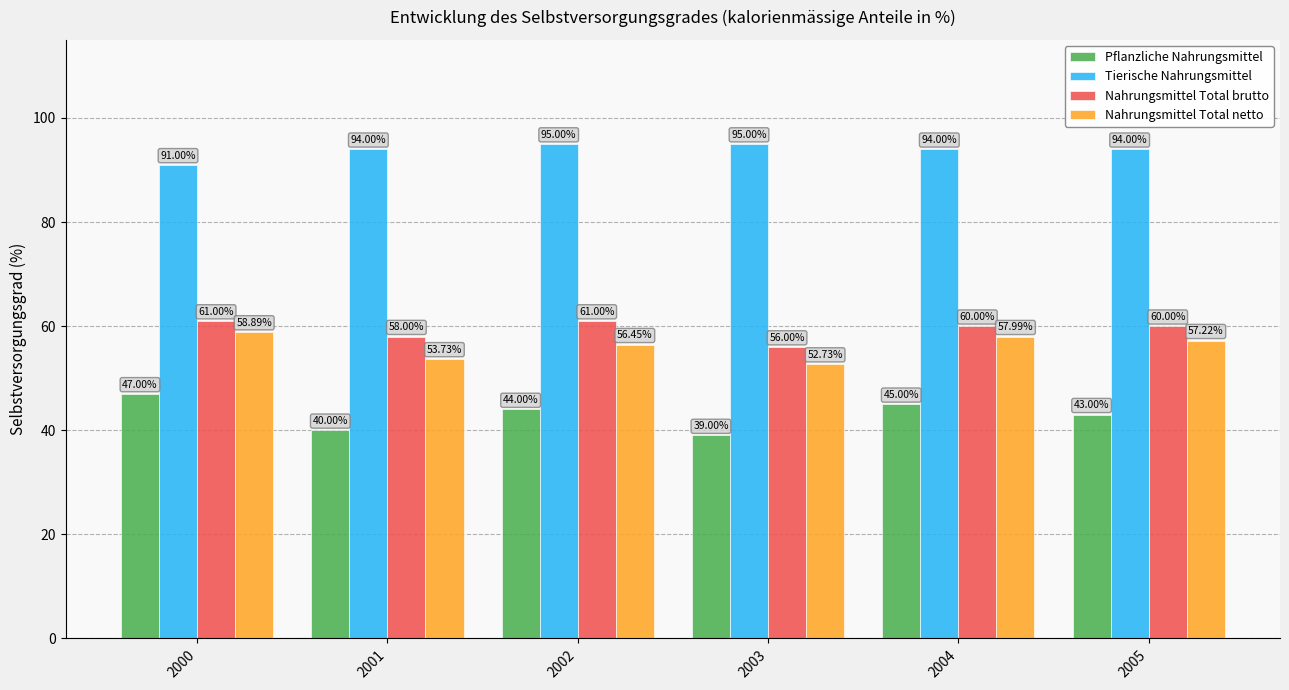

At which category does the chart reach its minimum across all series?

2003